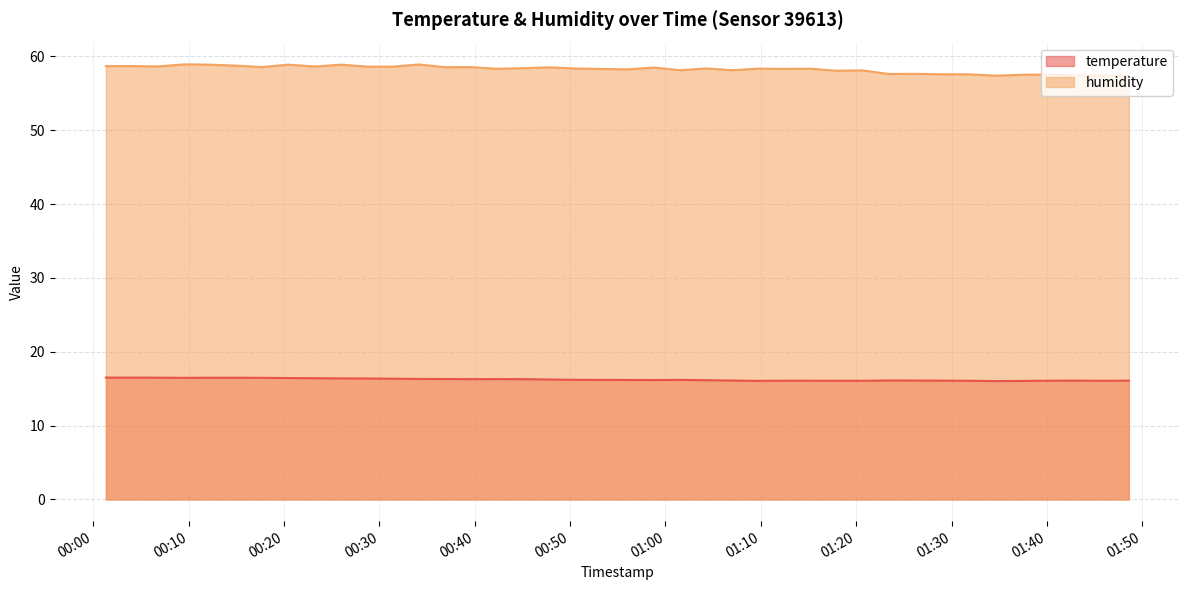

At which category does temperature reach its first local valley?

2023-05-21T00:09:32